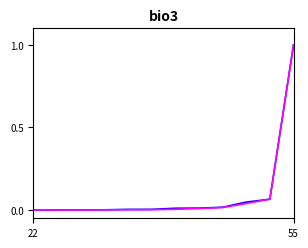

Does the chart have visible grid lines?

Yes